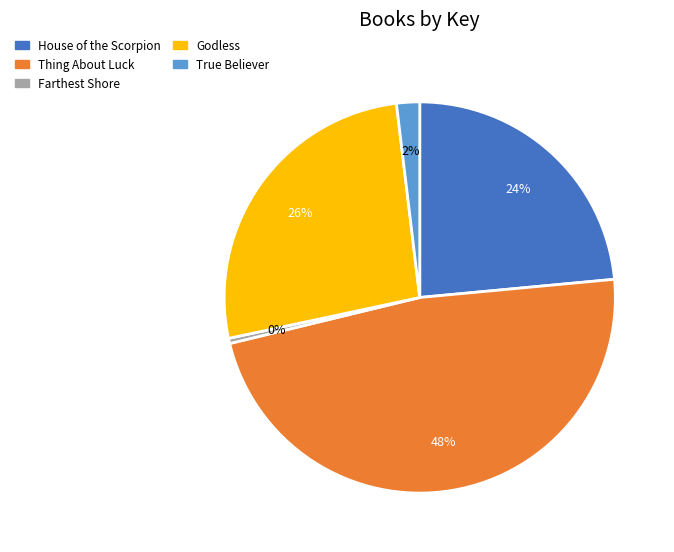

True or false: True Believer accounts for 2% of the total.

True